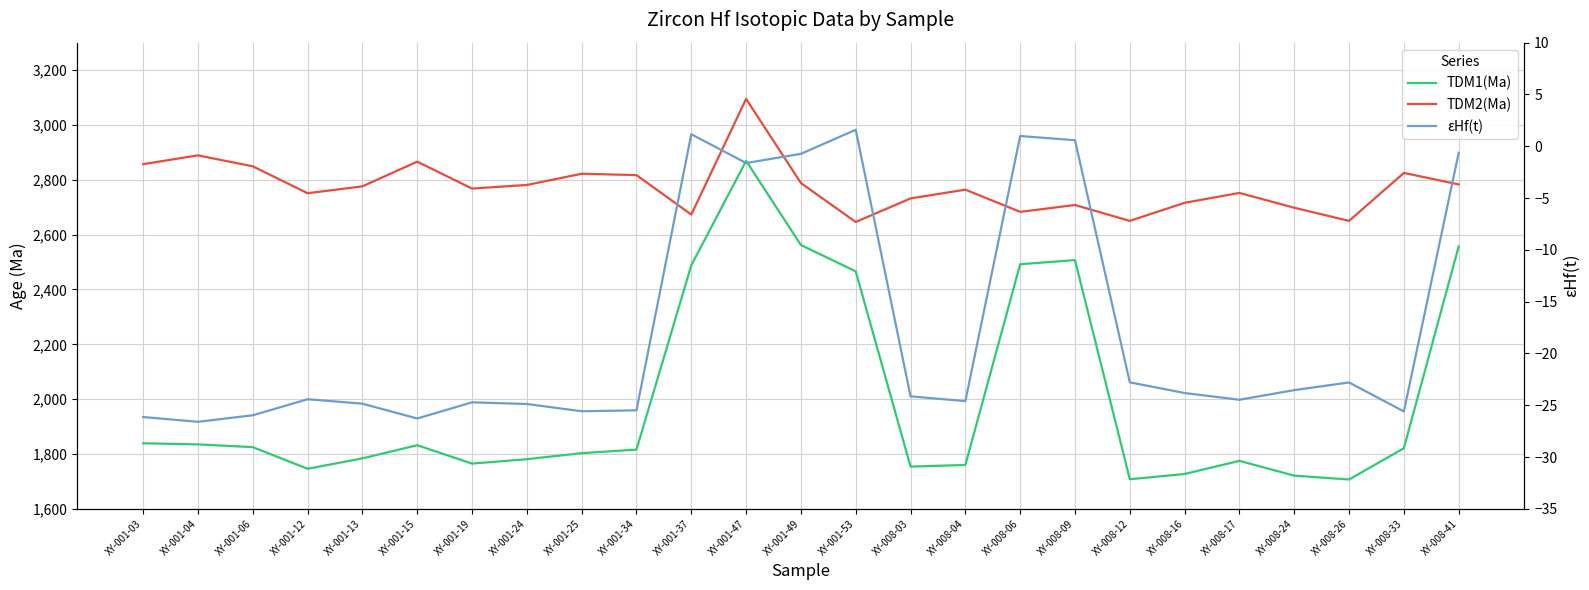

In TDM1(Ma), how many points are higher than both neighbors (excluding endpoints)?

4